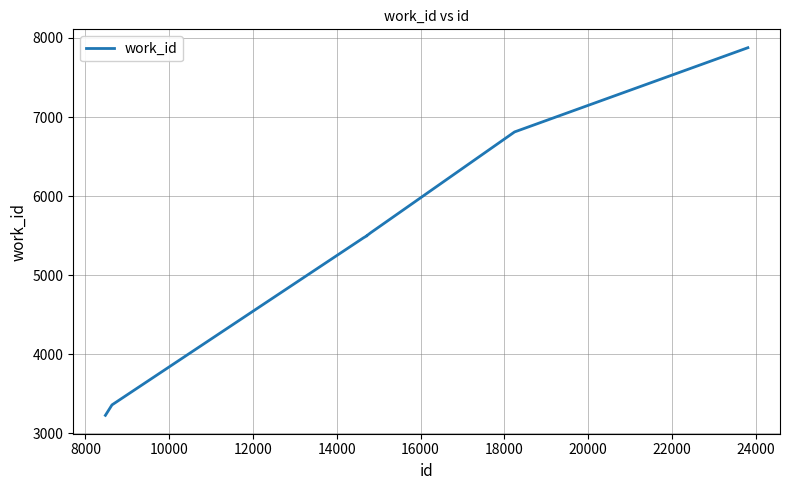

What is the difference between the maximum and minimum values?

4649